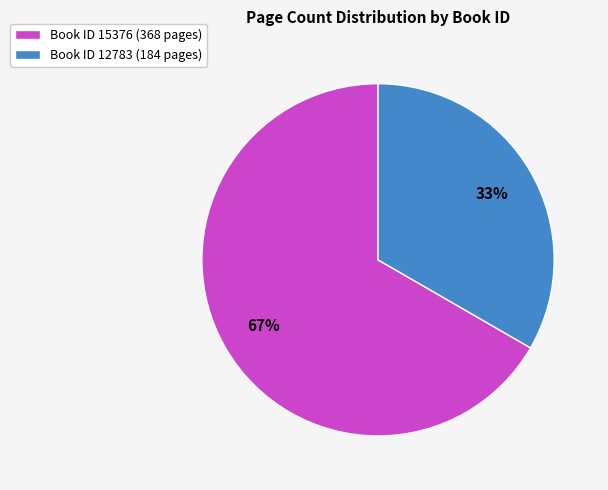

Between Book ID 12783 (184 pages) and Book ID 15376 (368 pages), which is larger?

Book ID 15376 (368 pages)